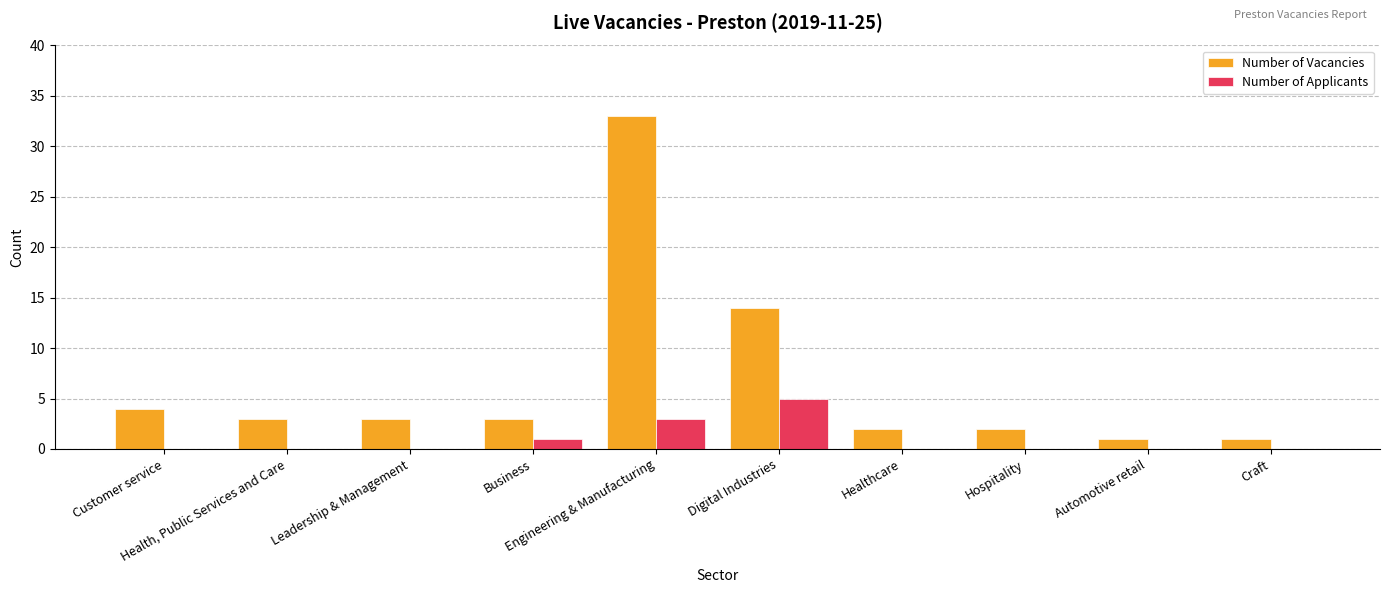

What is the sum of all Number of Applicants values?

9